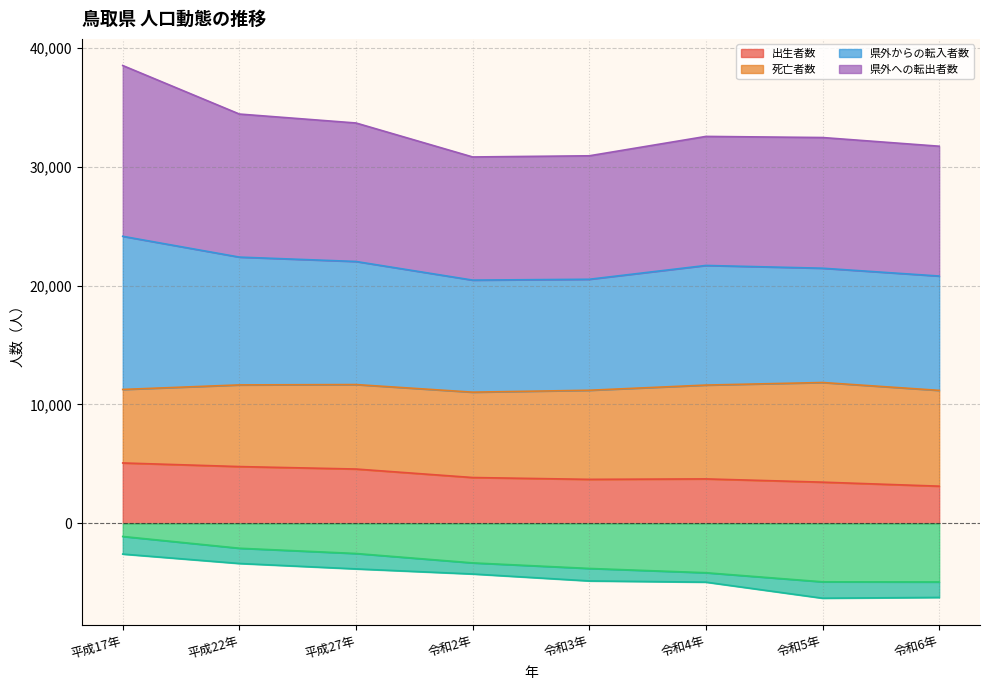

What is the label of the 6th point from the left?

令和4年